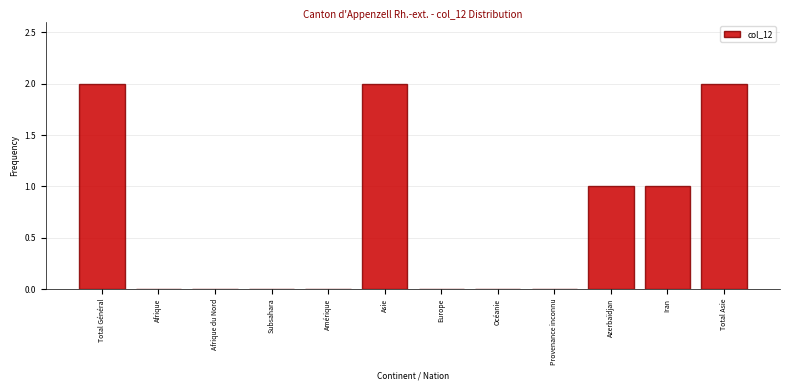

Reading left to right, list all the values displayed in this chart.

Total Général=2	Afrique=0	Afrique du Nord=0	Subsahara=0	Amérique=0	Asie=2	Europe=0	Océanie=0	Provenance inconnu=0	Azerbaïdjan=1	Iran=1	Total Asie=2